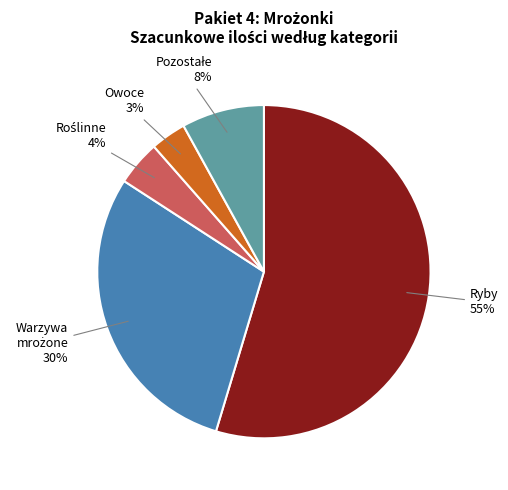

Does any single category account for the majority?

Yes